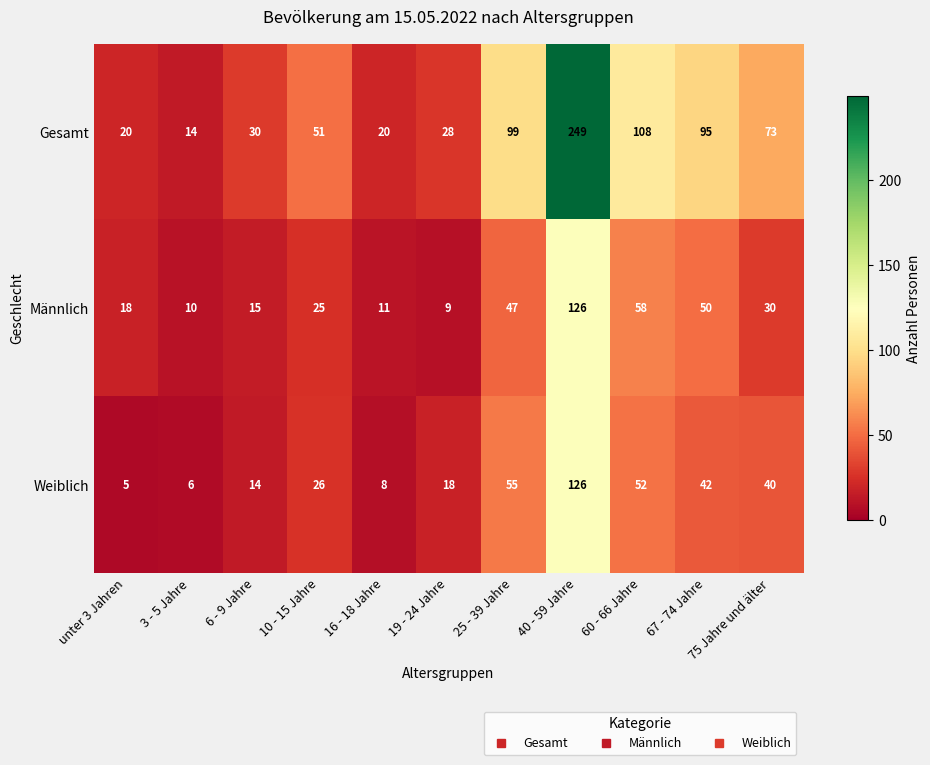

Which series has the widest spread of values?

Gesamt